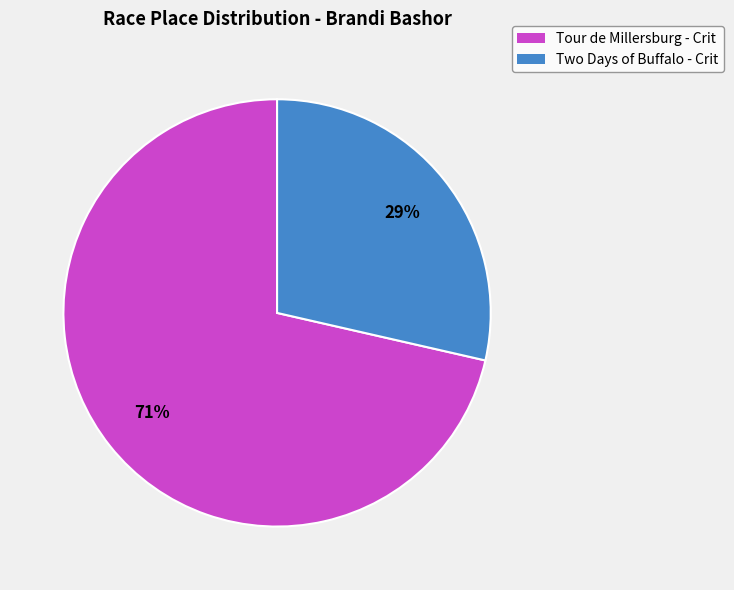

Rank the categories by value from lowest to highest.

Two Days of Buffalo - Crit, Tour de Millersburg - Crit